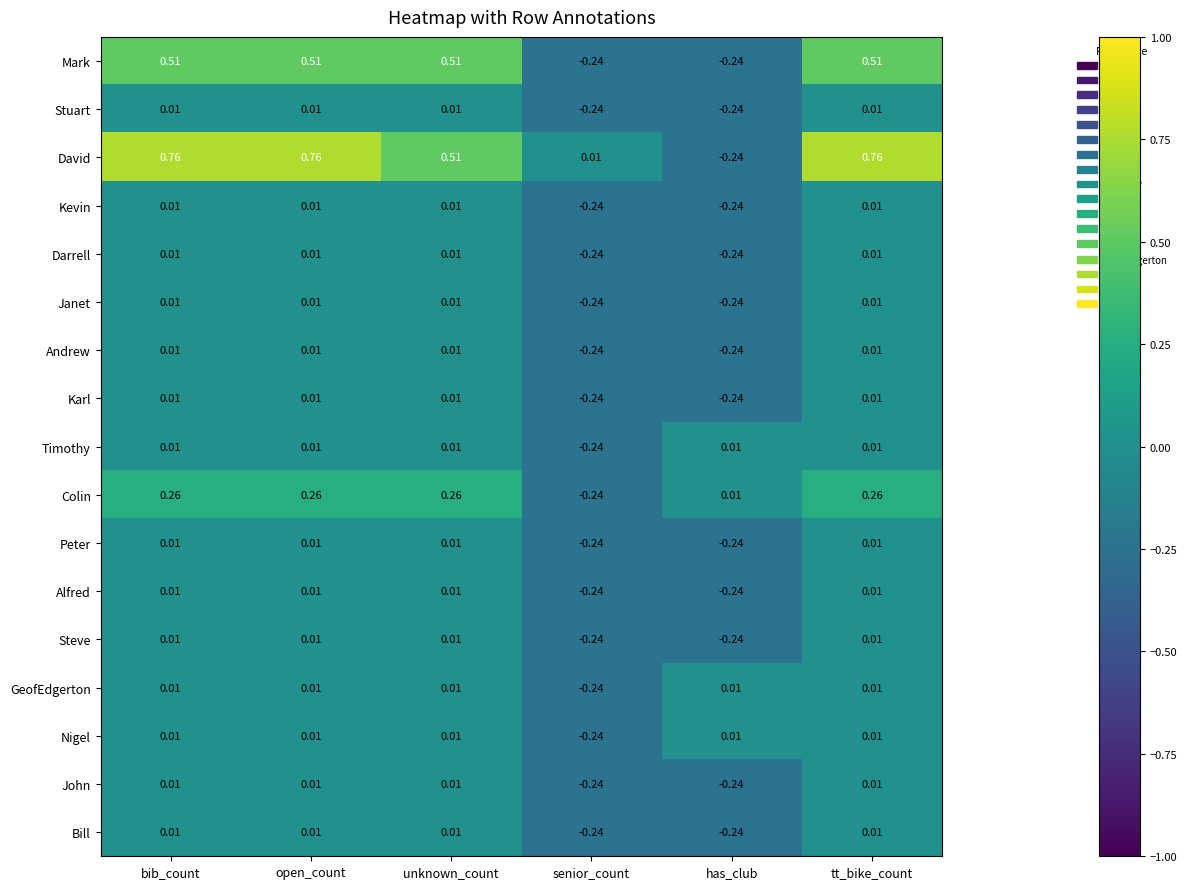

Which series has the widest spread of values?

David